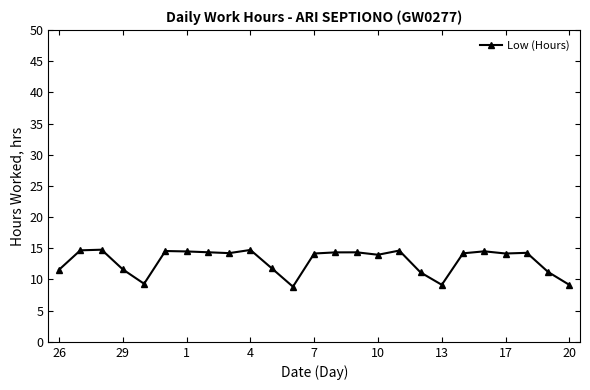

What is the maximum value shown in the chart?

14.8